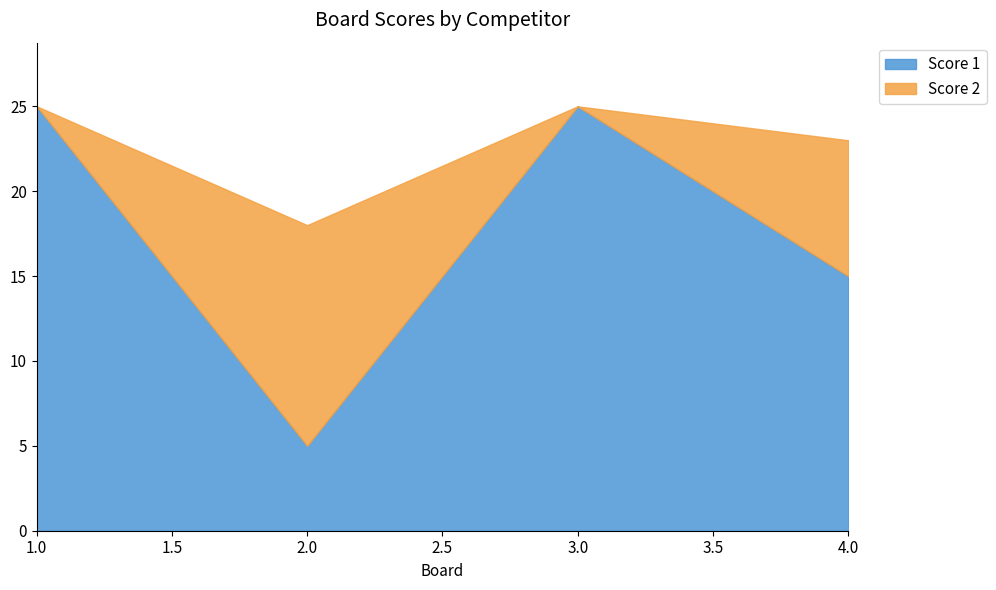

The Score 1 series shows 25 at 1. True or false?

True